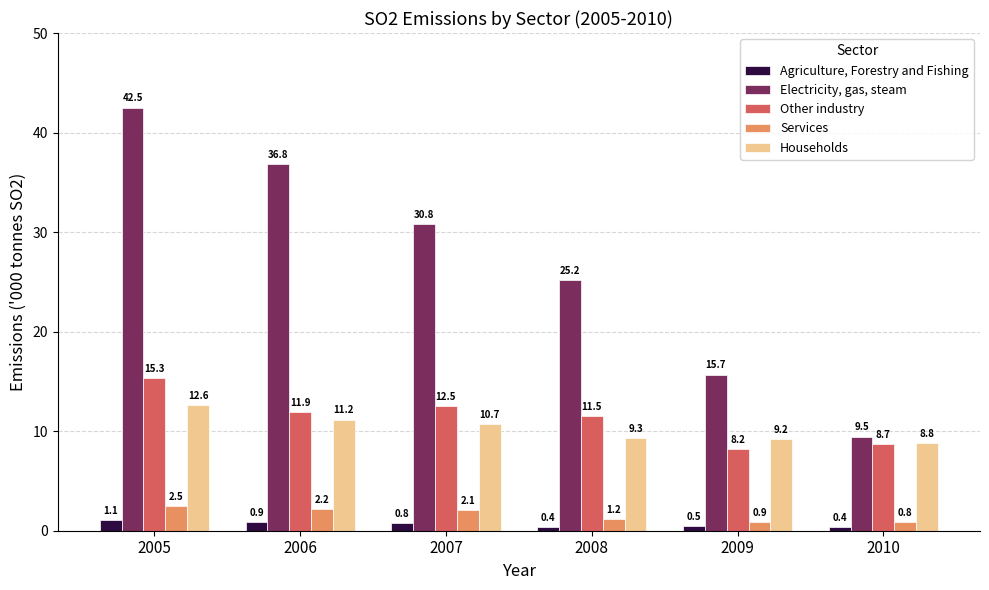

The value of Agriculture, Forestry and Fishing at 2008 is 0.4. True or false?

True